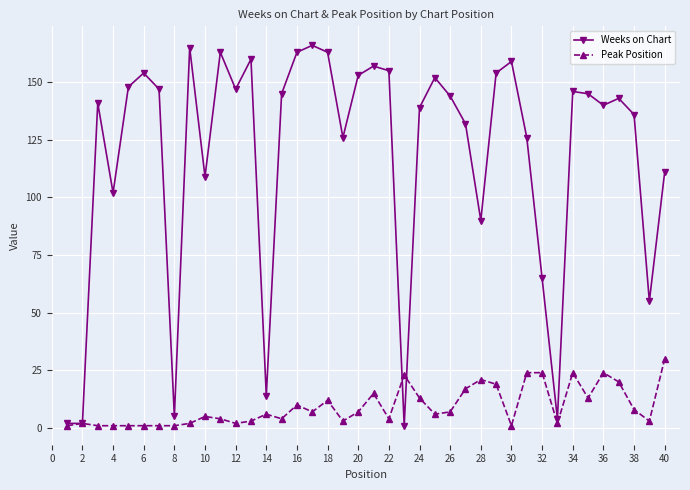

True or false: Weeks on Chart has more than 2 interior local peaks.

True